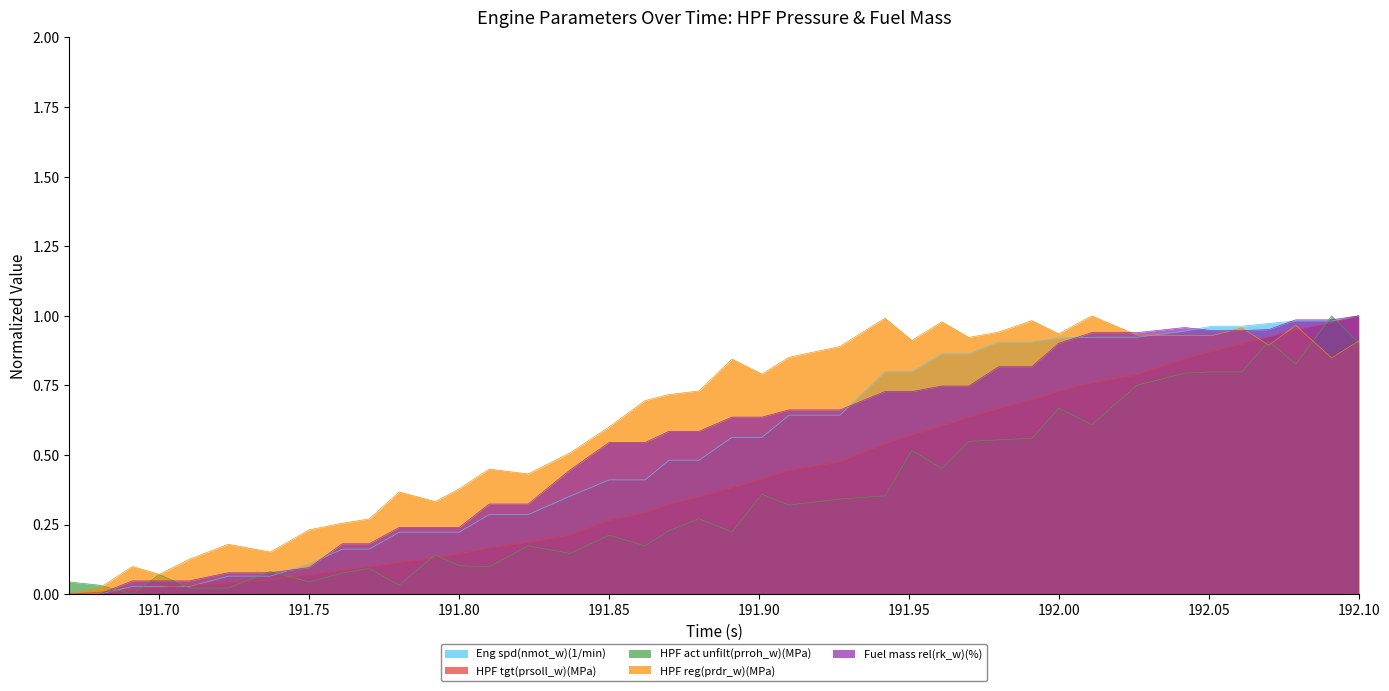

Which series has the largest total across all categories?

HPF reg(prdr_w)(MPa)